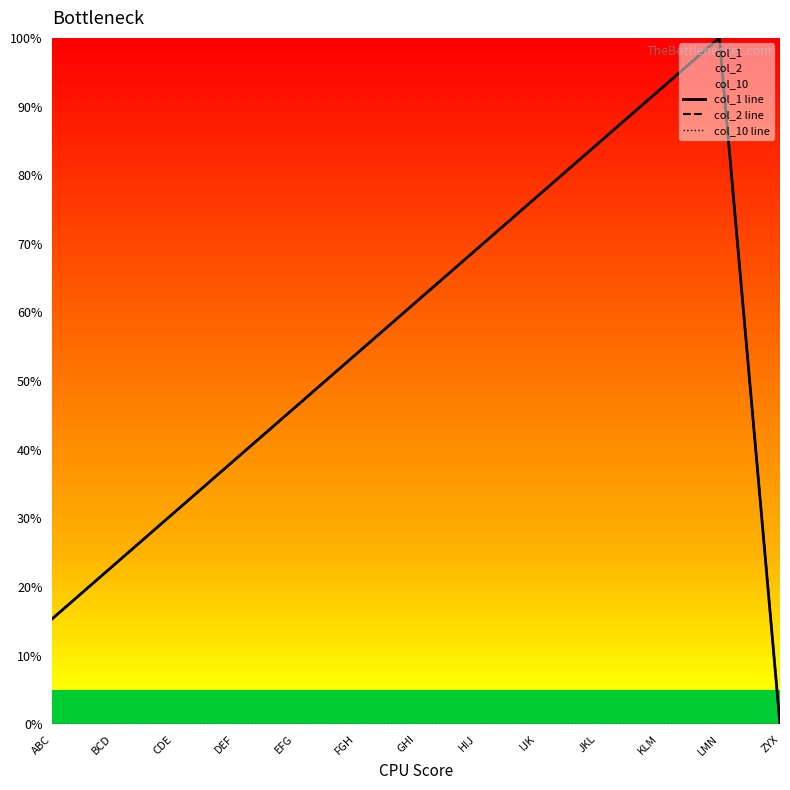

How many data points does each series have?

13